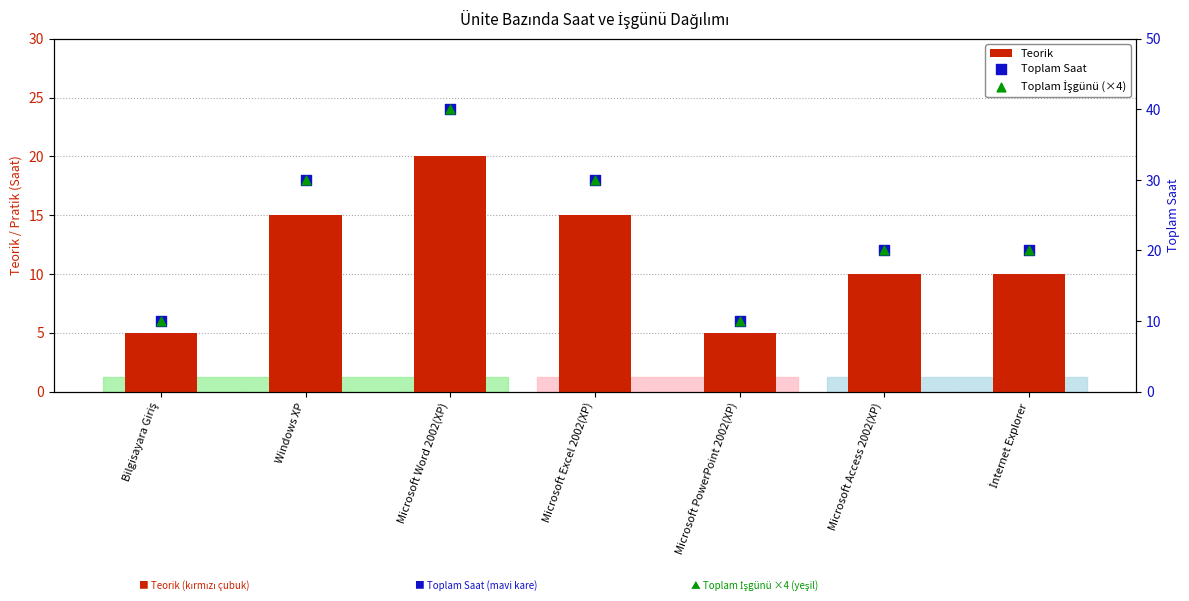

What is the total value across all series at Windows XP?

75